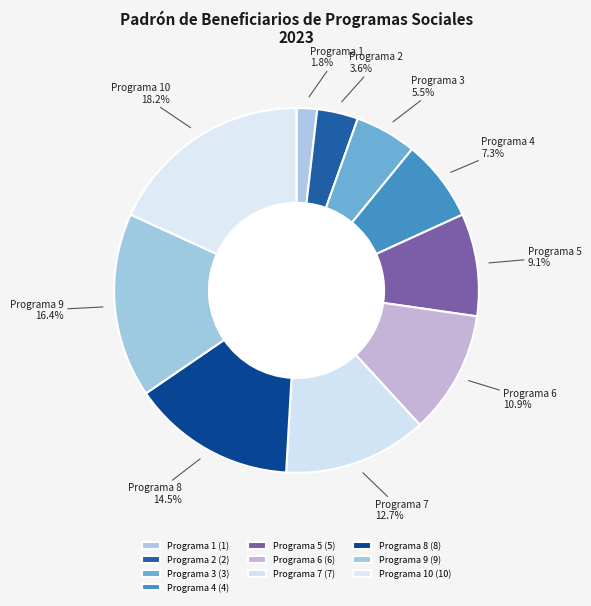

What portion of the pie excludes Programa 8?

85.5%